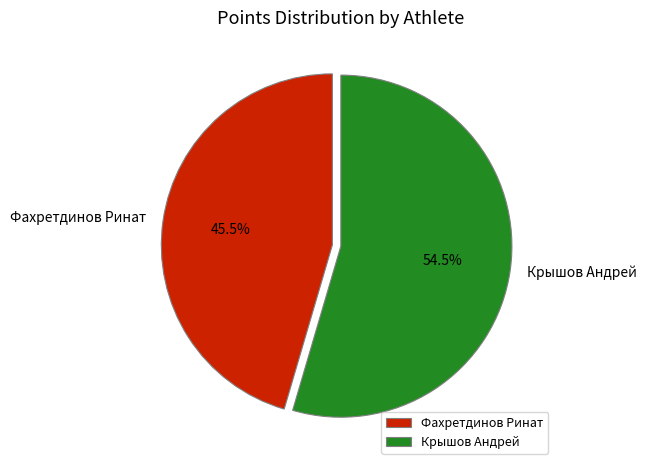

To the nearest percent, what is the average slice percentage?

50%